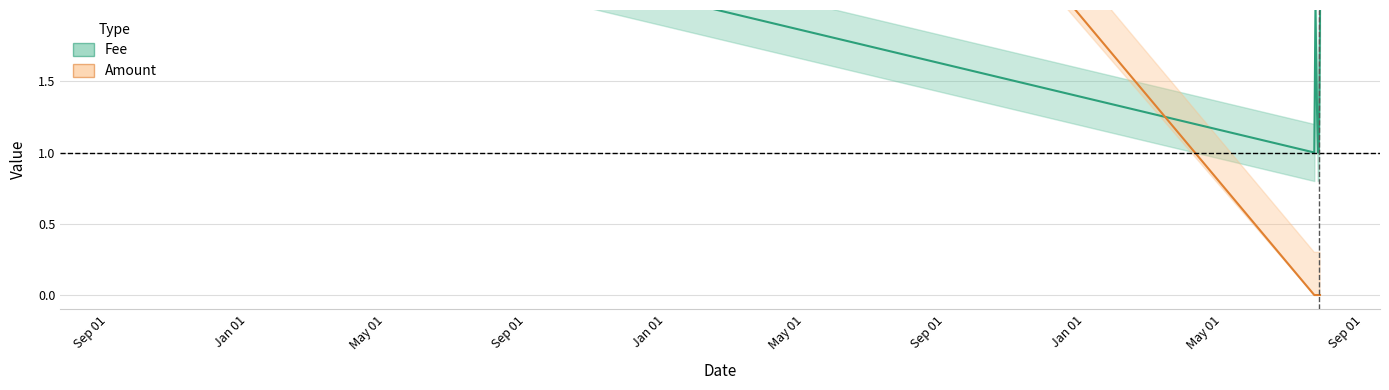

At which category is the sum across all series the highest?

2014-09-11